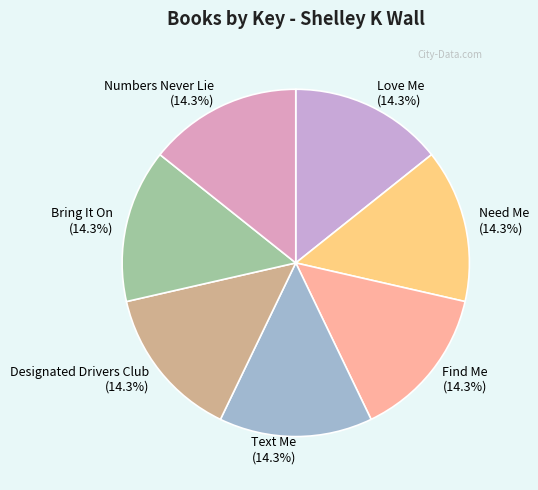

What portion of the pie excludes Designated Drivers Club?

85.7%